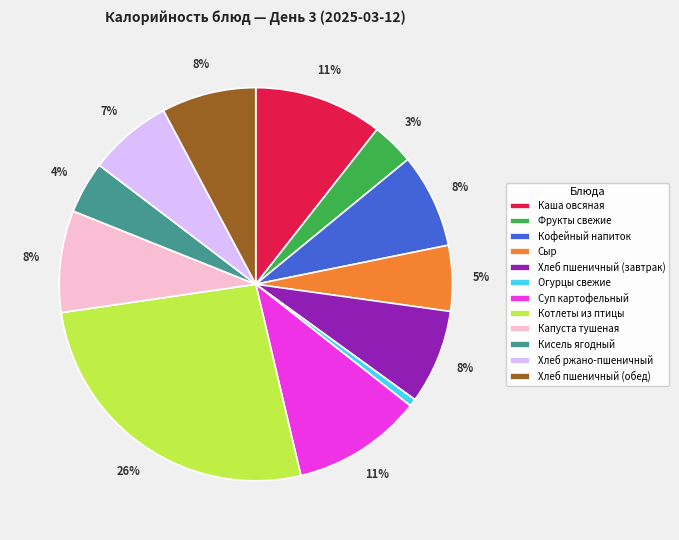

Which slice is the smallest?

Огурцы свежие